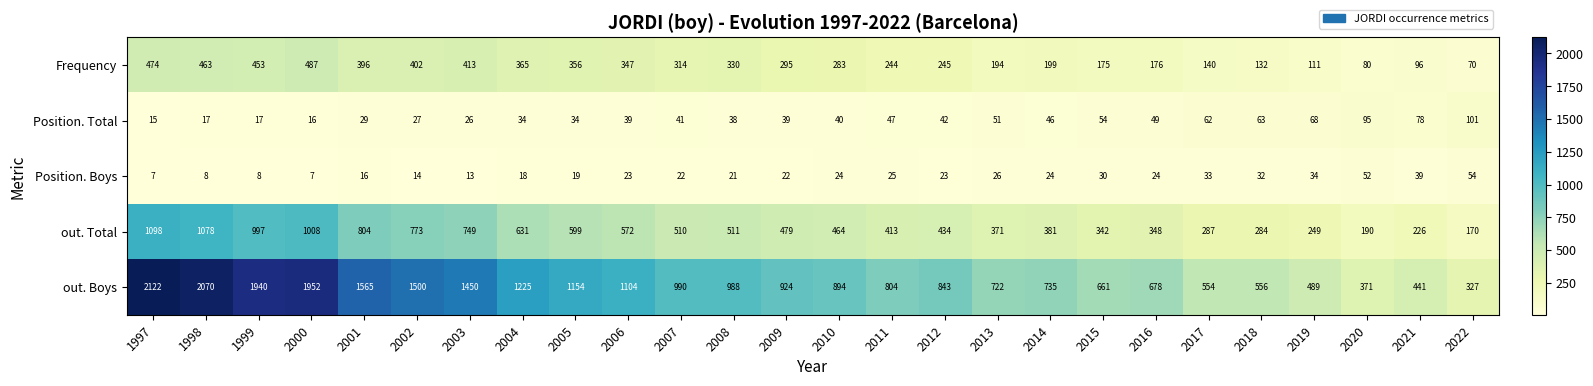

What is the total value across all series at 2005?

2162